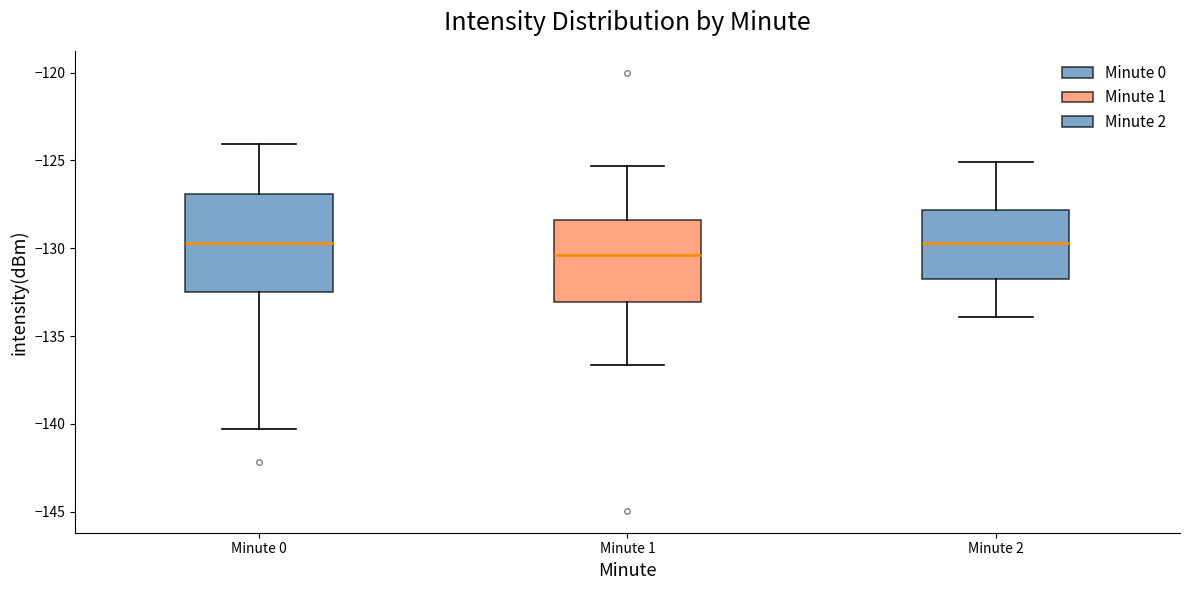

Comparing the boxes themselves (not the whiskers), which one is the tallest?

Minute 0